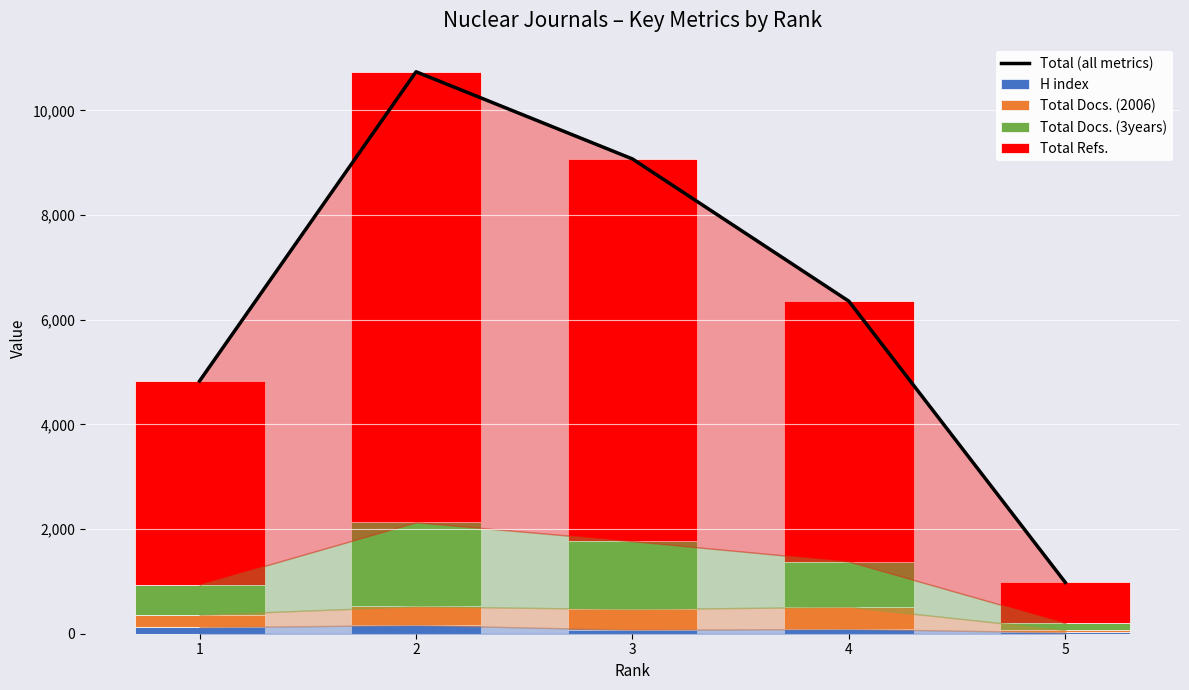

At 3, list the series in order from smallest to largest.

H index, Total Docs. (2006), Total Docs. (3years), Total Refs., Total (all metrics)